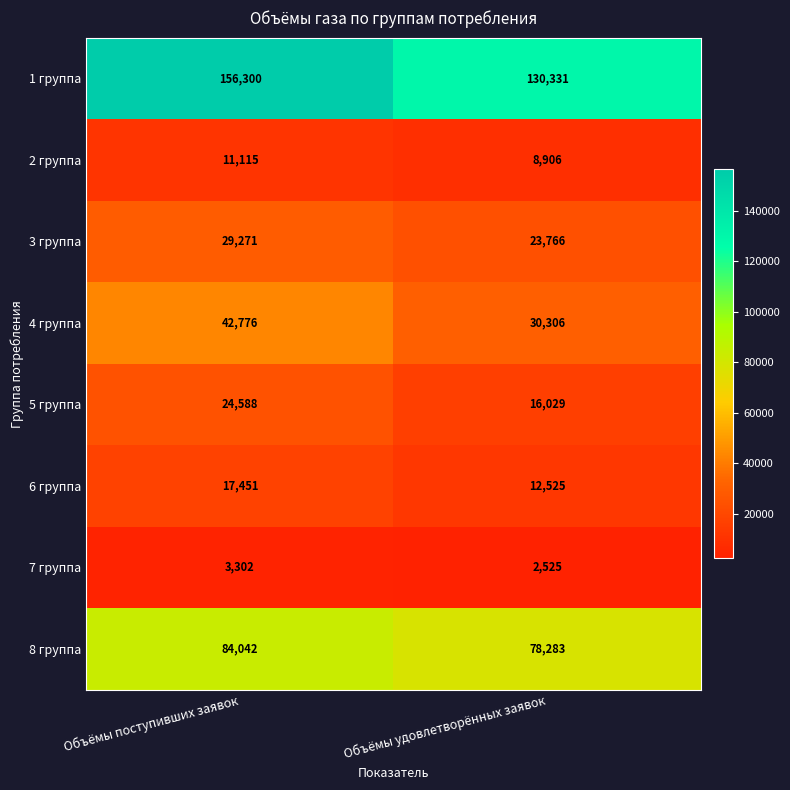

Reading right to left, transcribe all the data shown in this chart.

1 группа: Объёмы удовлетворённых заявок=130331	Объёмы поступивших заявок=156300
2 группа: Объёмы удовлетворённых заявок=8906	Объёмы поступивших заявок=11115
3 группа: Объёмы удовлетворённых заявок=23766	Объёмы поступивших заявок=29271
4 группа: Объёмы удовлетворённых заявок=30306	Объёмы поступивших заявок=42776
5 группа: Объёмы удовлетворённых заявок=16029	Объёмы поступивших заявок=24588
6 группа: Объёмы удовлетворённых заявок=12525	Объёмы поступивших заявок=17451
7 группа: Объёмы удовлетворённых заявок=2525	Объёмы поступивших заявок=3302
8 группа: Объёмы удовлетворённых заявок=78283	Объёмы поступивших заявок=84042